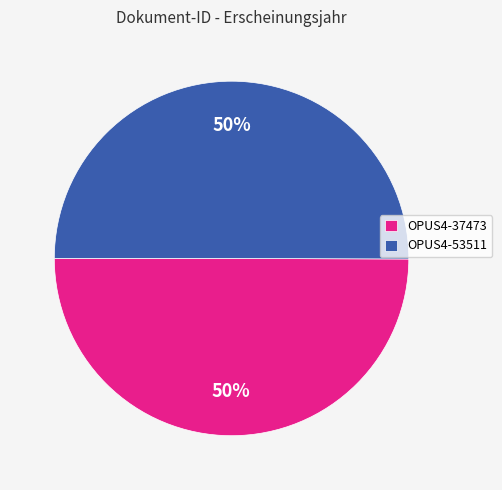

How many segments does this pie chart have?

2